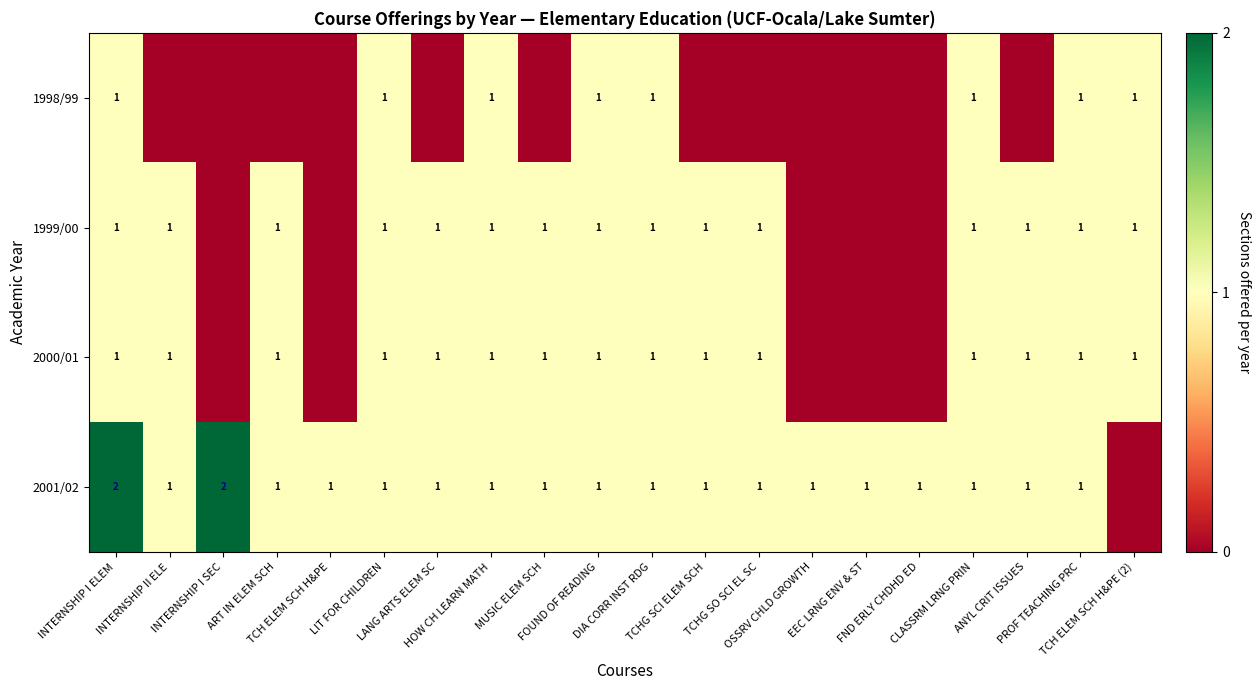

Which series has the largest range (max minus min)?

2001/02